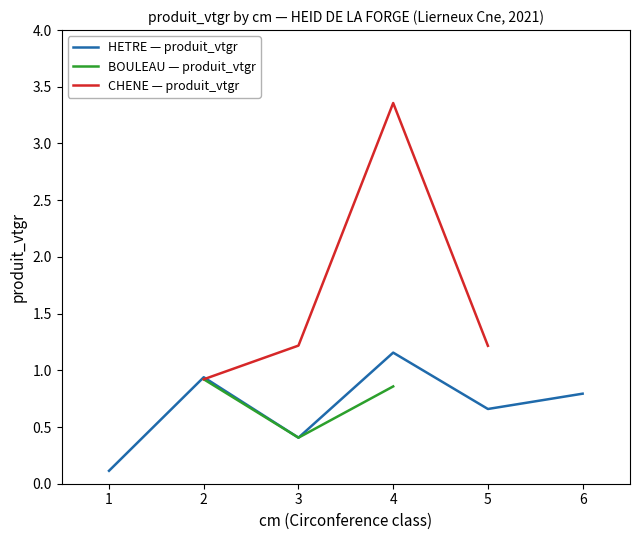

Reading left to right, extract all data points from this chart.

1=0.1	2=0.9	3=0.4	4=1.2	5=0.7	6=0.8